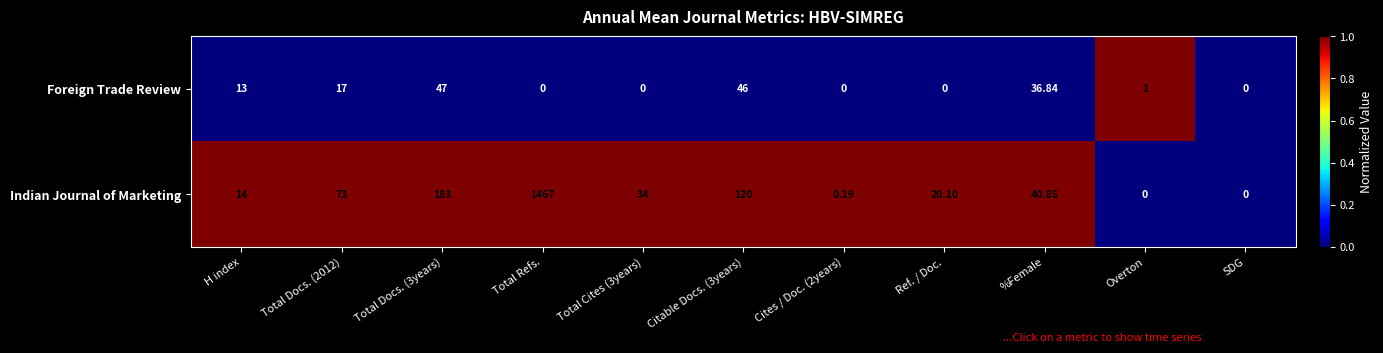

At which category is the sum across all series the highest?

Total Refs.